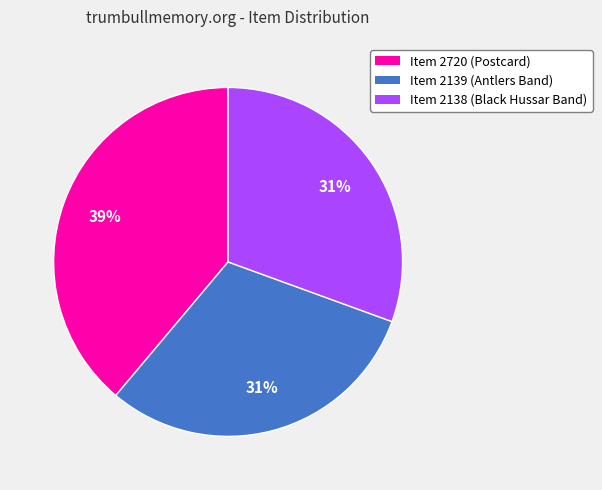

To the nearest percent, what is the combined percentage of Item 2720 (Postcard) and Item 2138 (Black Hussar Band)?

69%